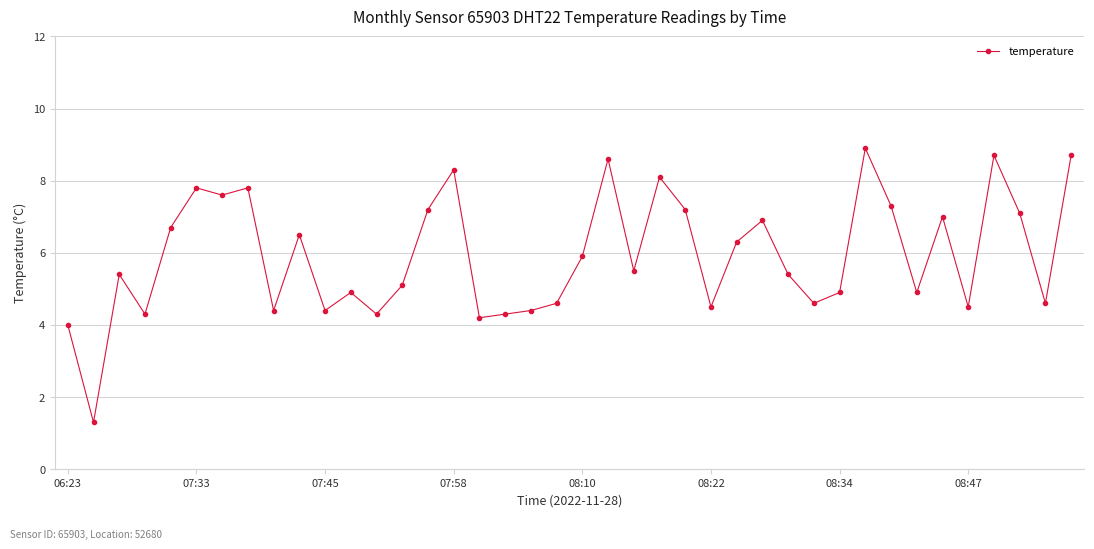

How many categories are shown in the chart?

40